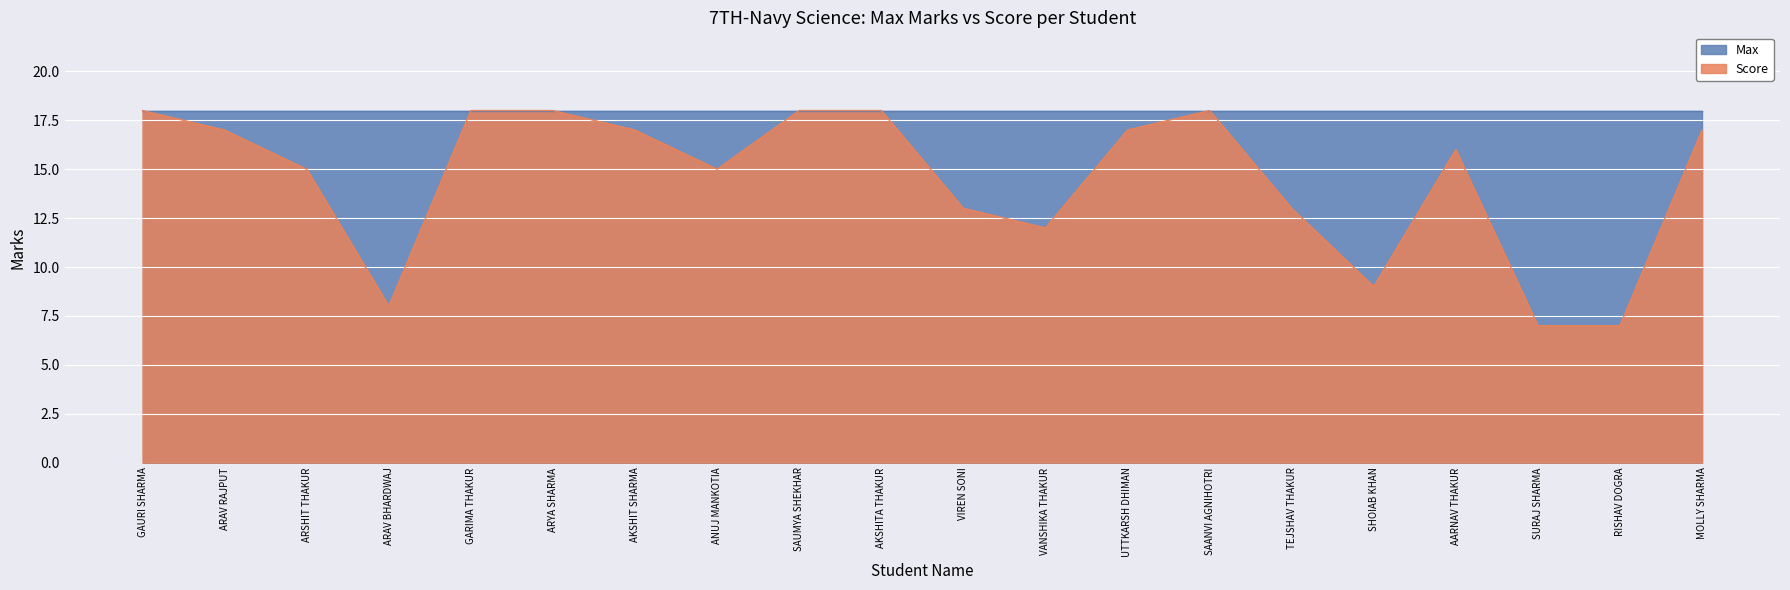

What is the label of the 6th point from the right?

TEJSHAV THAKUR